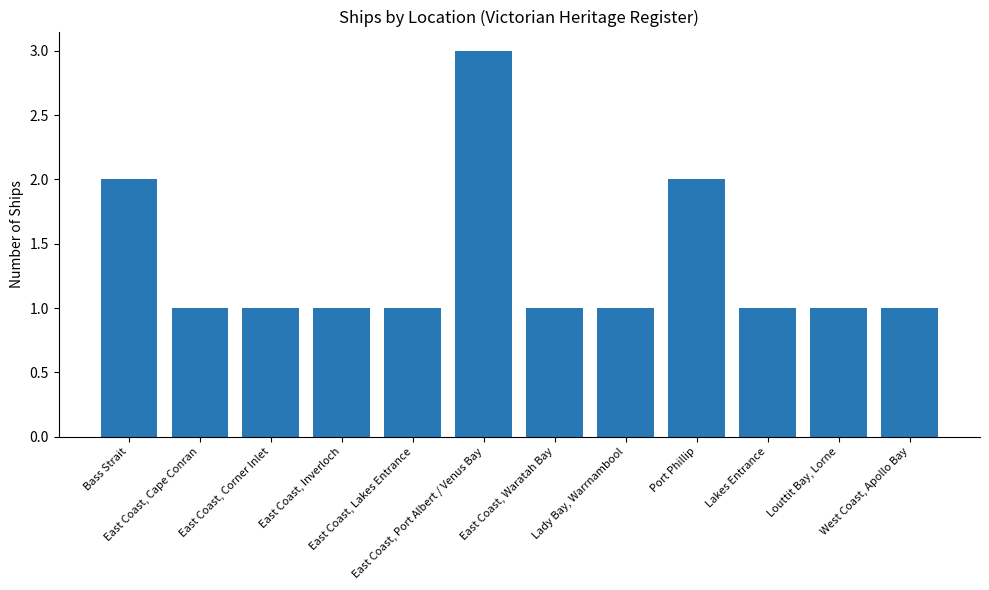

What is the difference between the maximum and minimum values?

2